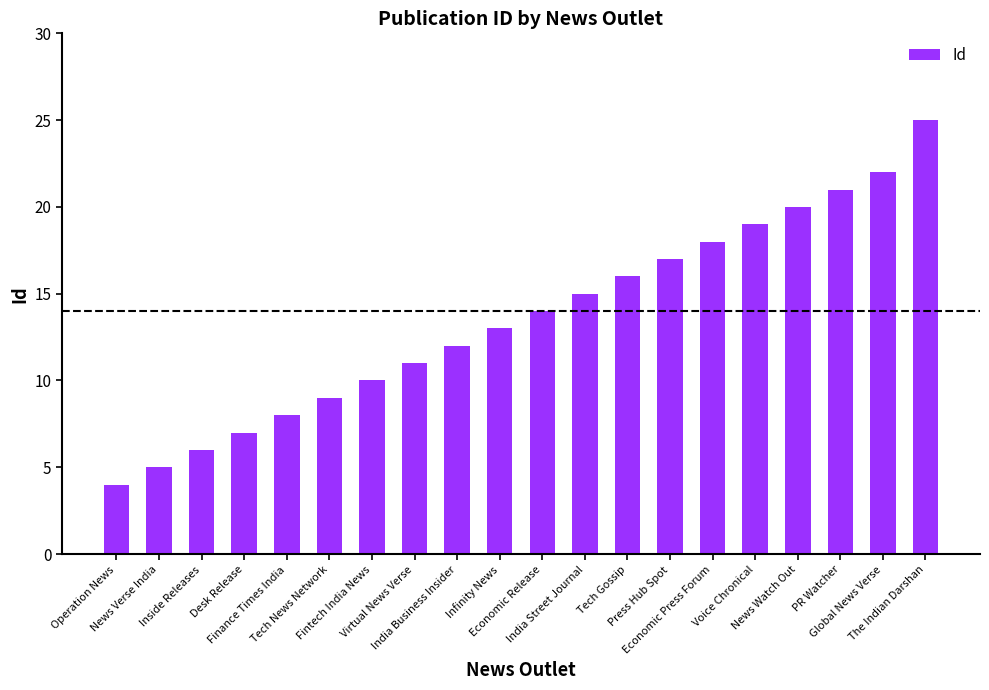

Which category has the highest value across all series?

The Indian Darshan